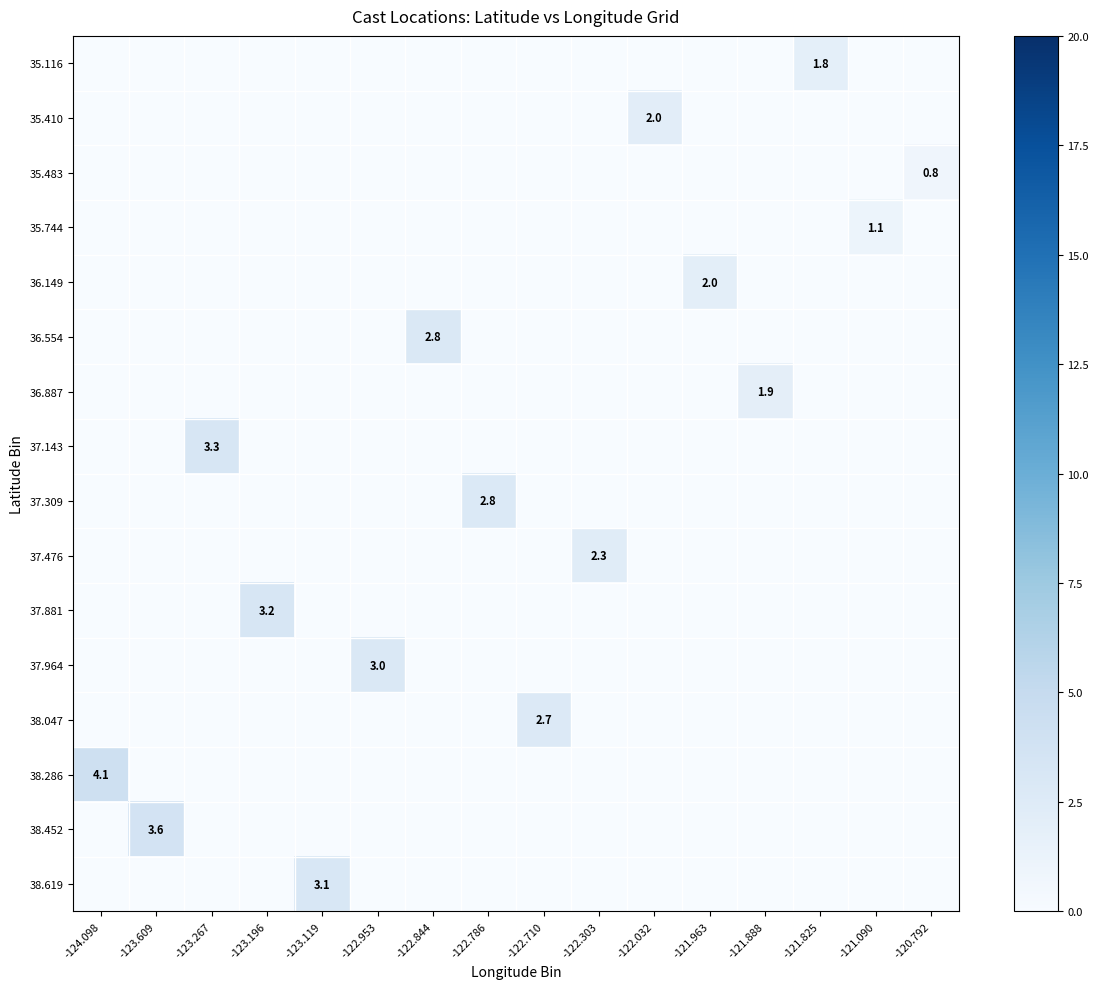

At how many categories does at least one series exceed 1?

15